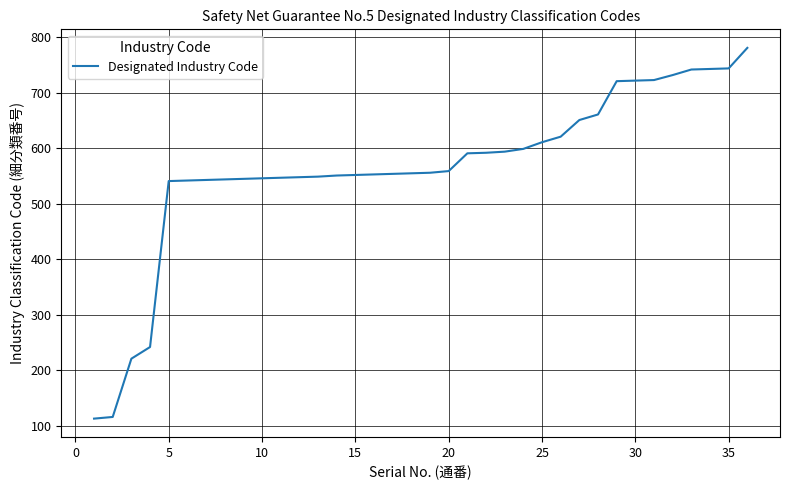

What is the minimum value shown in the chart?

113